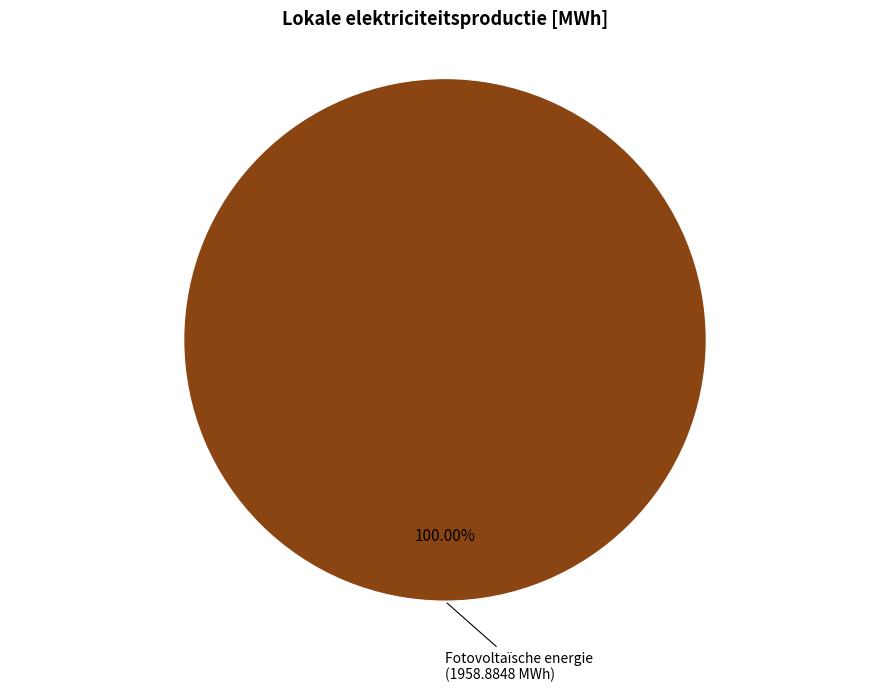

Is there a majority slice in this chart?

Yes